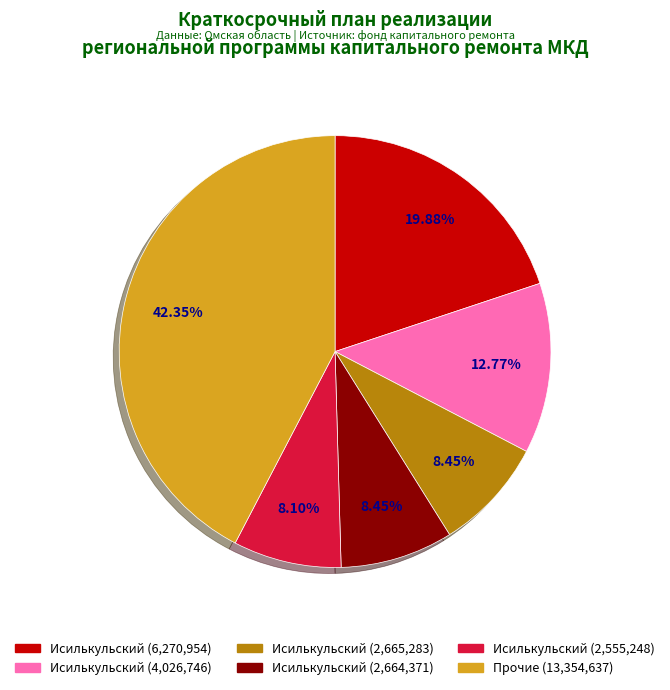

To the nearest percent, what is the average slice percentage?

17%